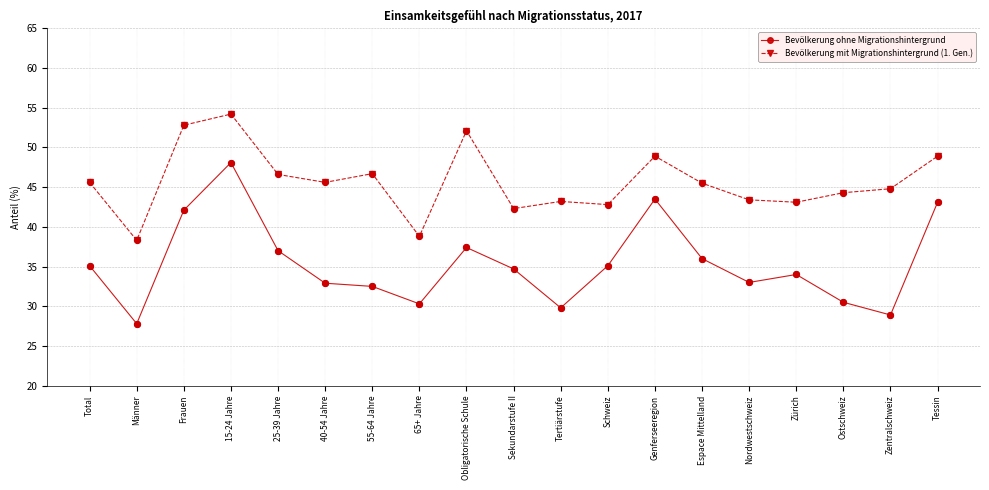

What are all the series names shown in the legend?

Bevölkerung ohne Migrationshintergrund, Bevölkerung mit Migrationshintergrund (1. Gen.)